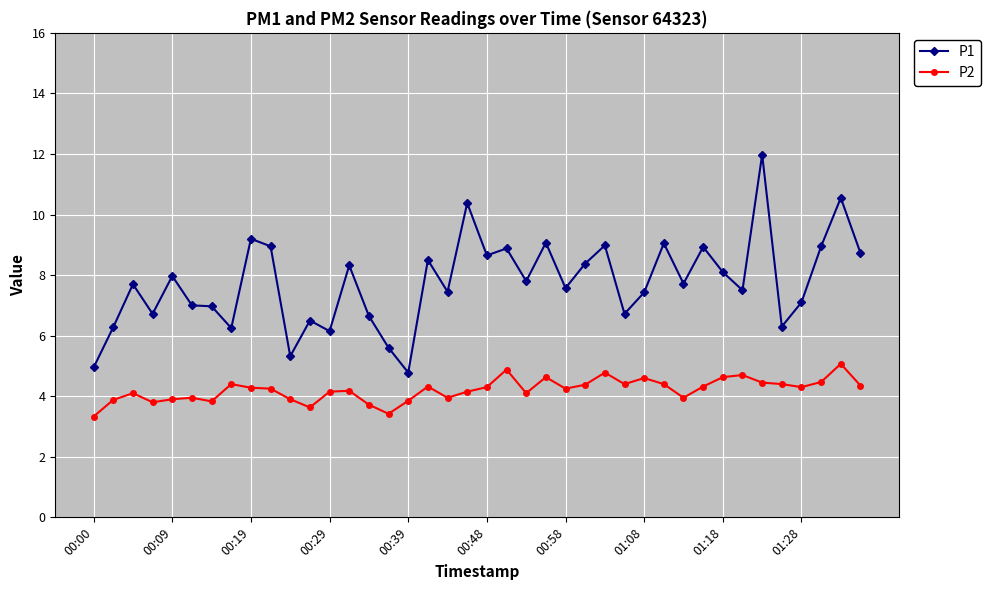

Which series has the largest total across all categories?

P1